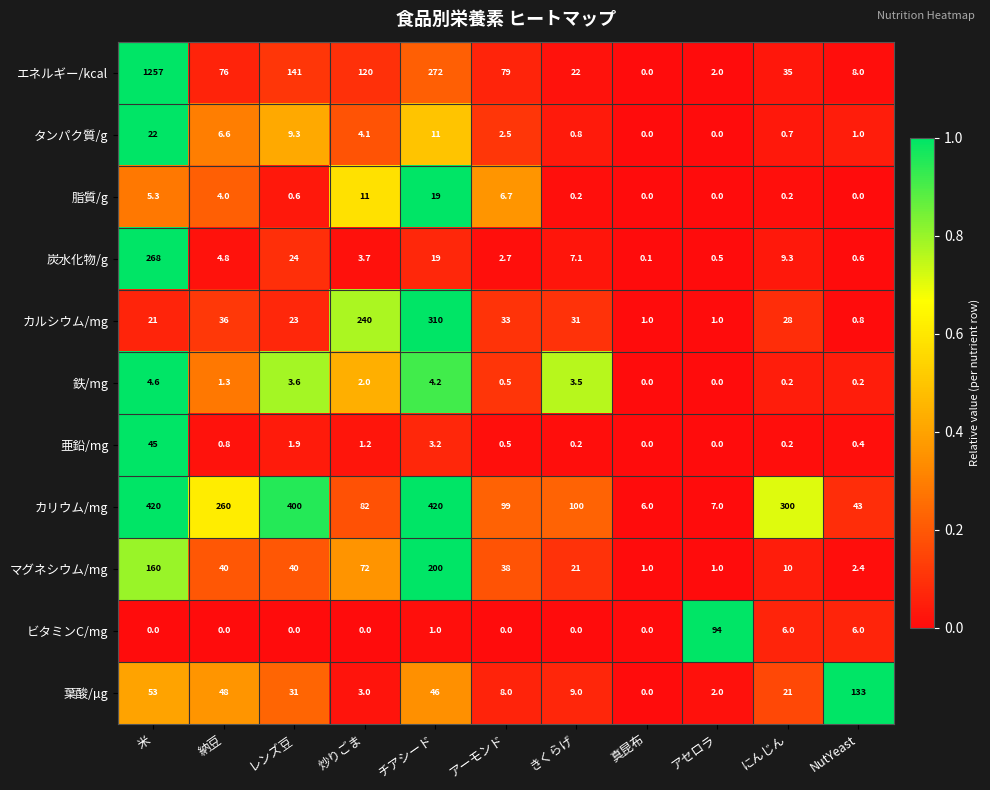

At which category is the sum across all series the highest?

米